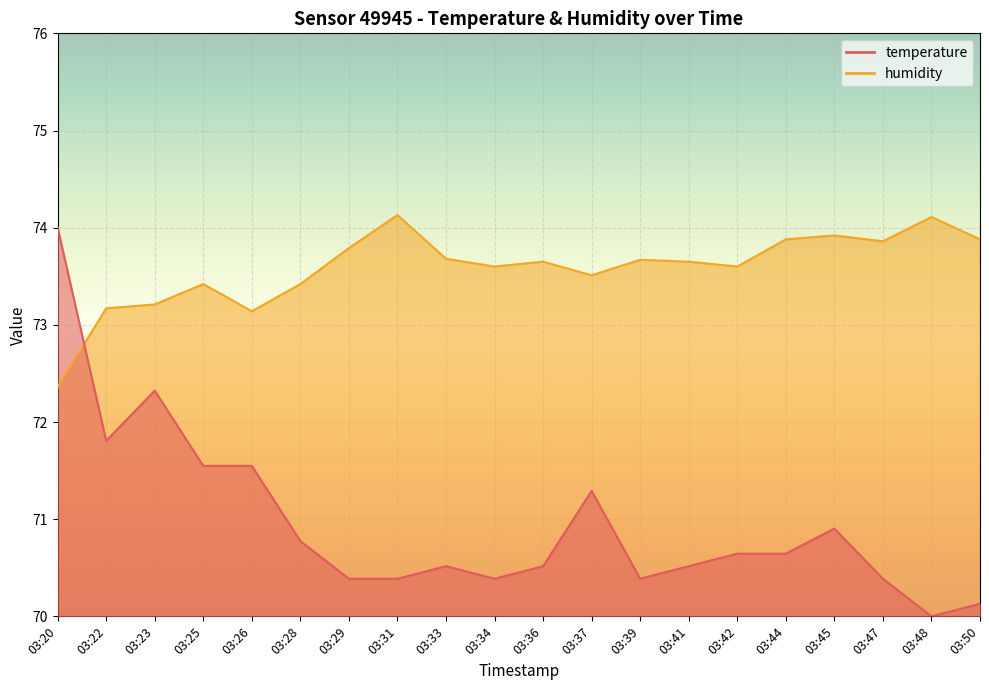

True or false: humidity has a value of 104.3 at 03:45.

False